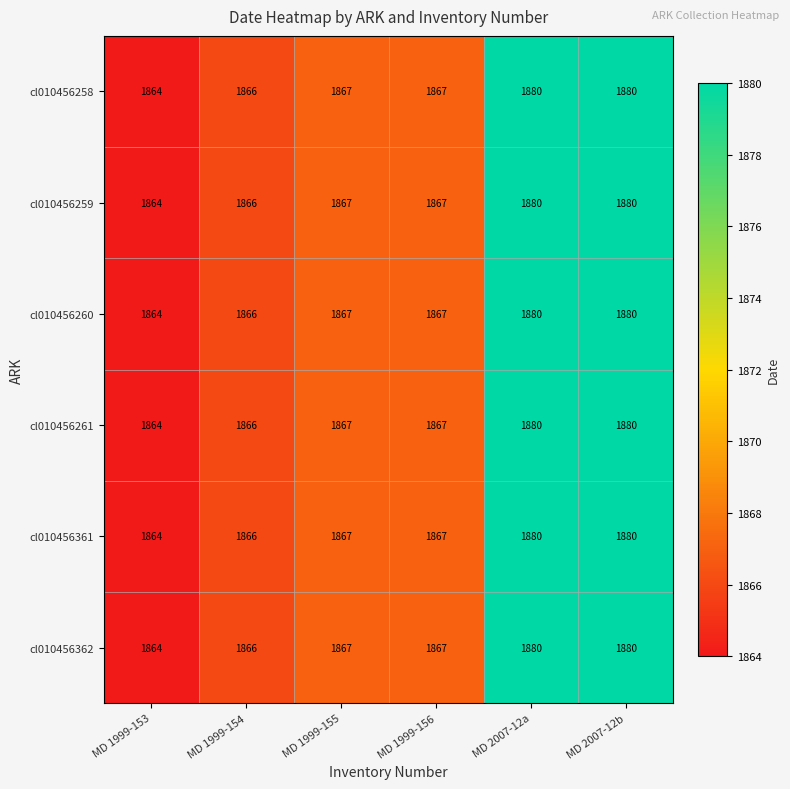

What is the average value of the cl010456361 series?

1871